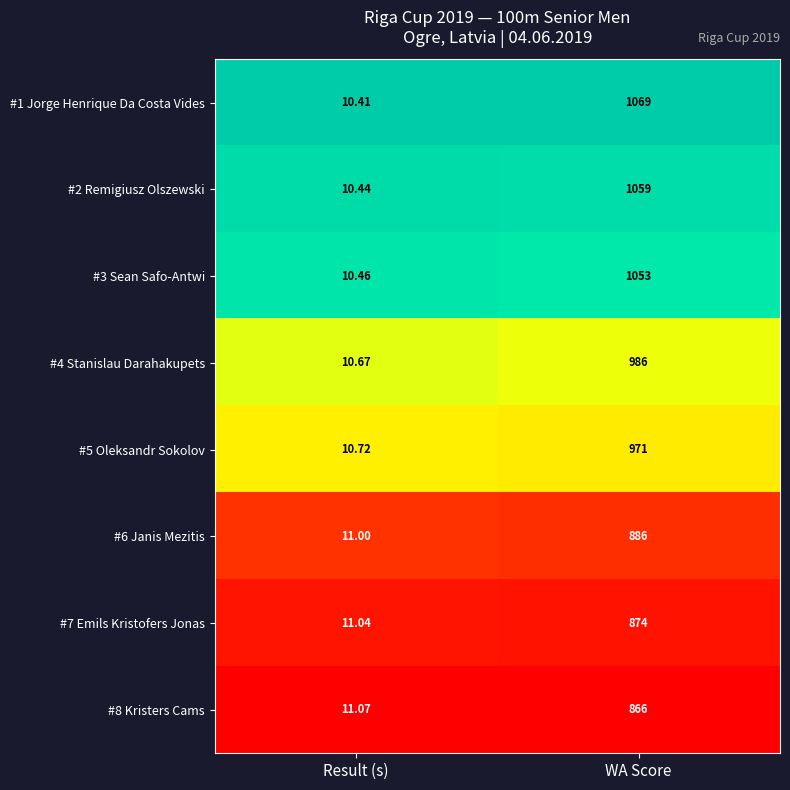

Is the value of #1 Jorge Henrique Da Costa Vides at WA Score greater than the value of #6 Janis Mezitis at Result (s)?

Yes